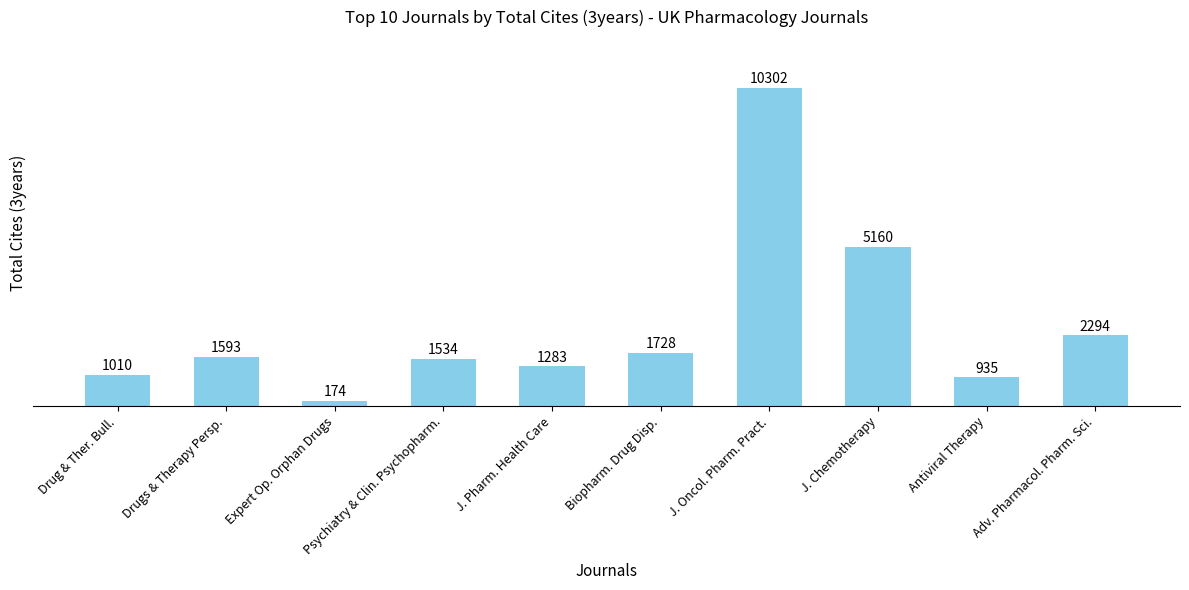

What is the minimum value shown in the chart?

174